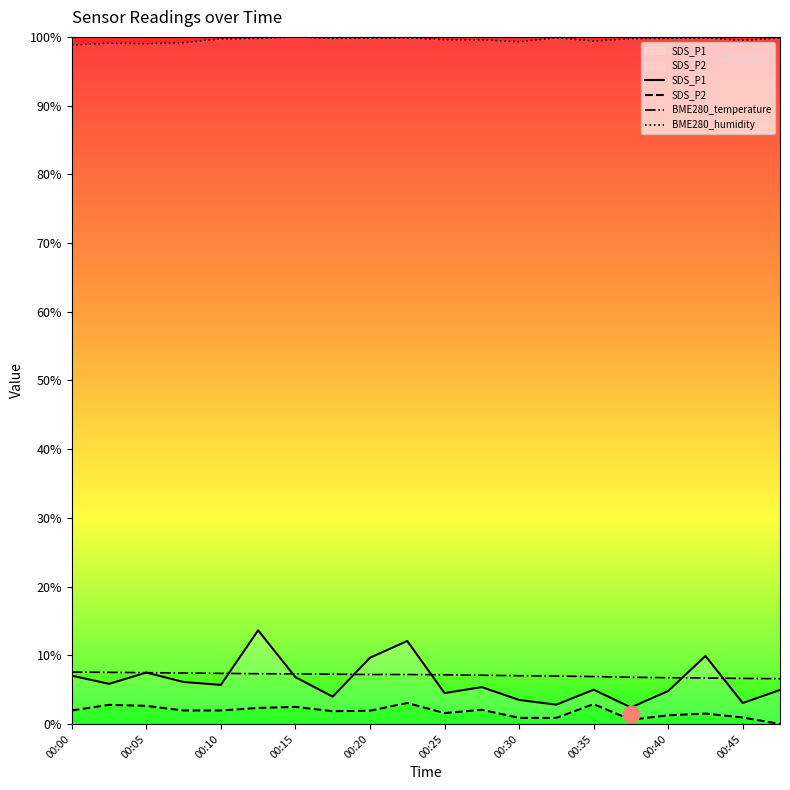

What is the sum of all BME280_humidity values?

1991.4